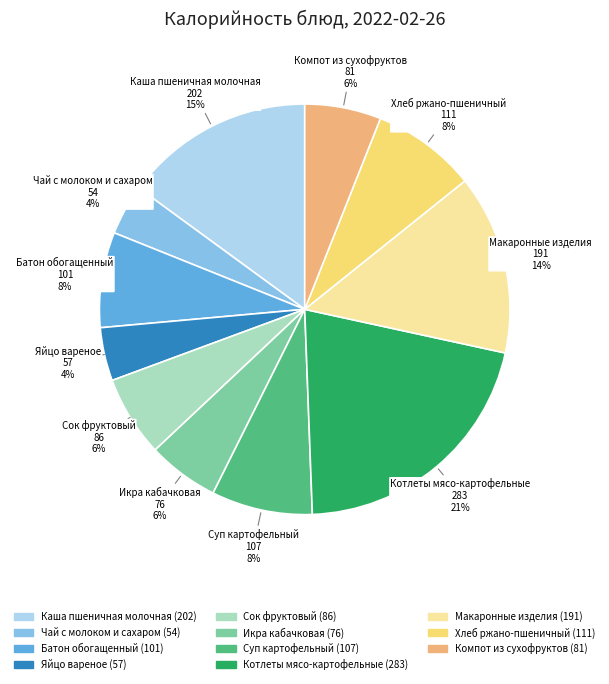

To the nearest percent, what percentage of the pie is Каша пшеничная молочная?

15%